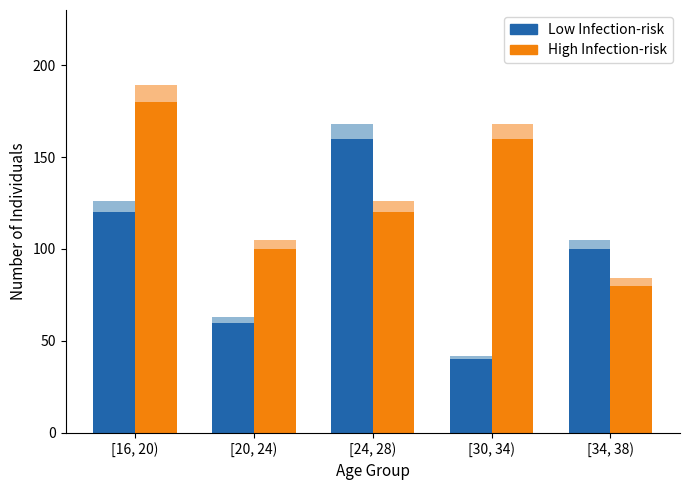

Rank the series by their maximum value, from lowest to highest.

Low Infection-risk, High Infection-risk